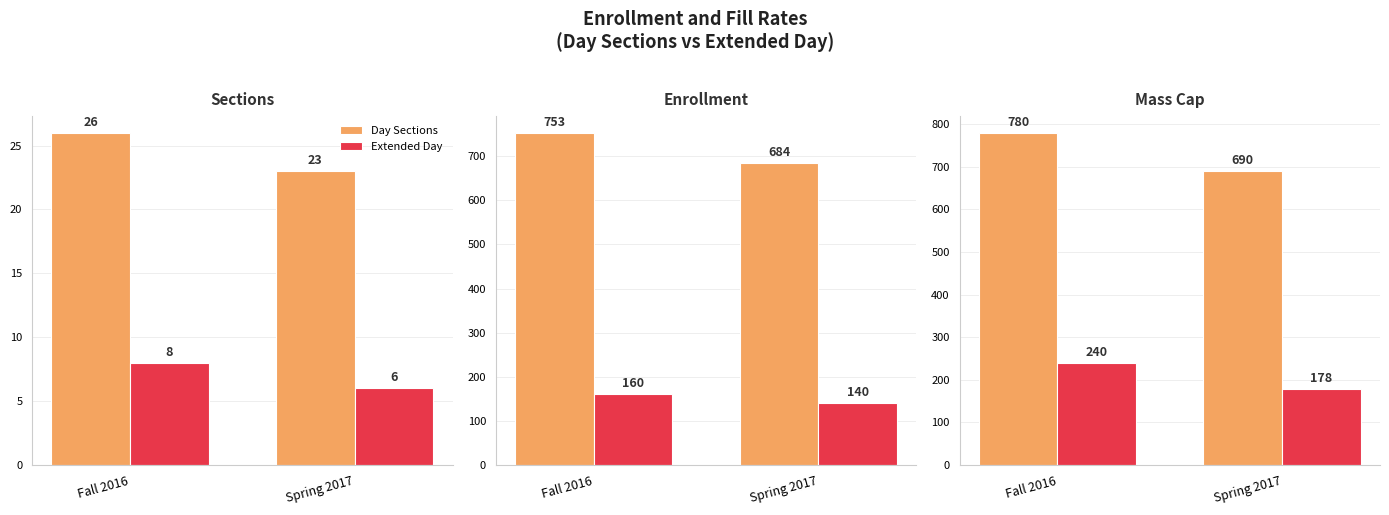

What is the sum of the Day Sections values at Fall 2016 and Spring 2017?

1470